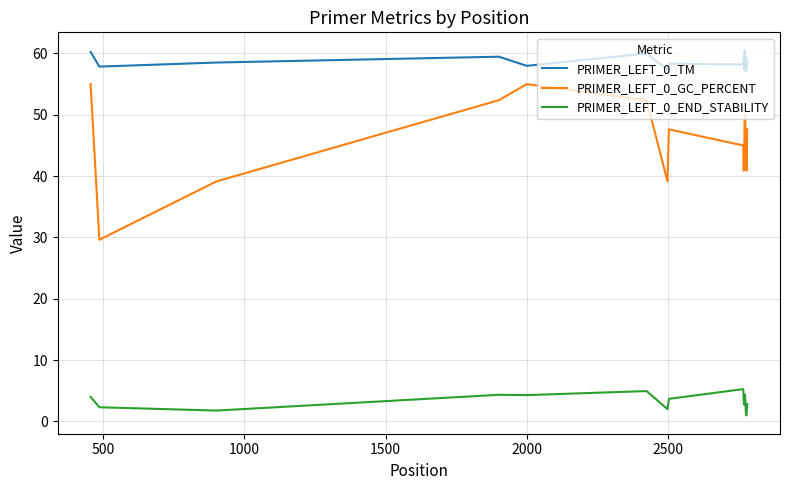

What is the difference between the maximum and minimum values in the PRIMER_LEFT_0_GC_PERCENT series?

25.4